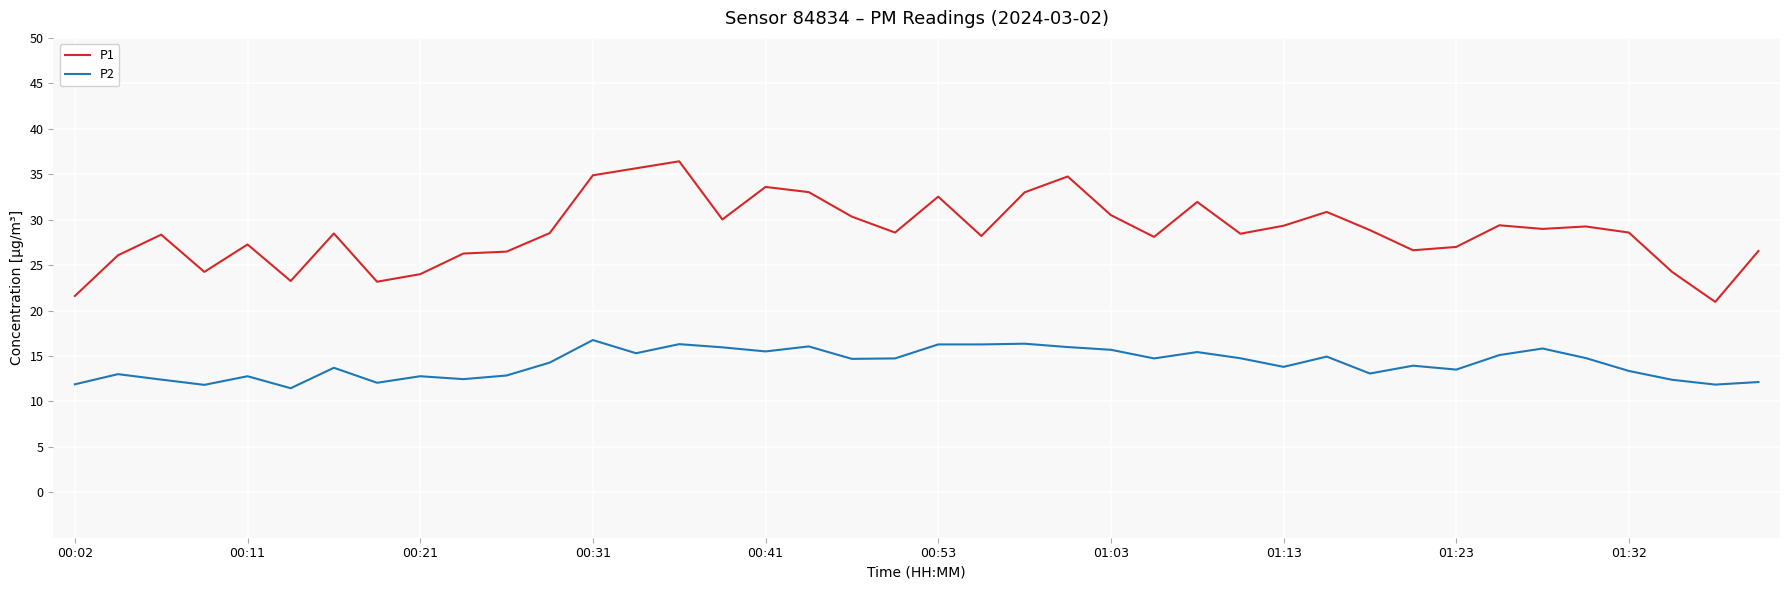

Rank the series by their average value, from lowest to highest.

P2, P1